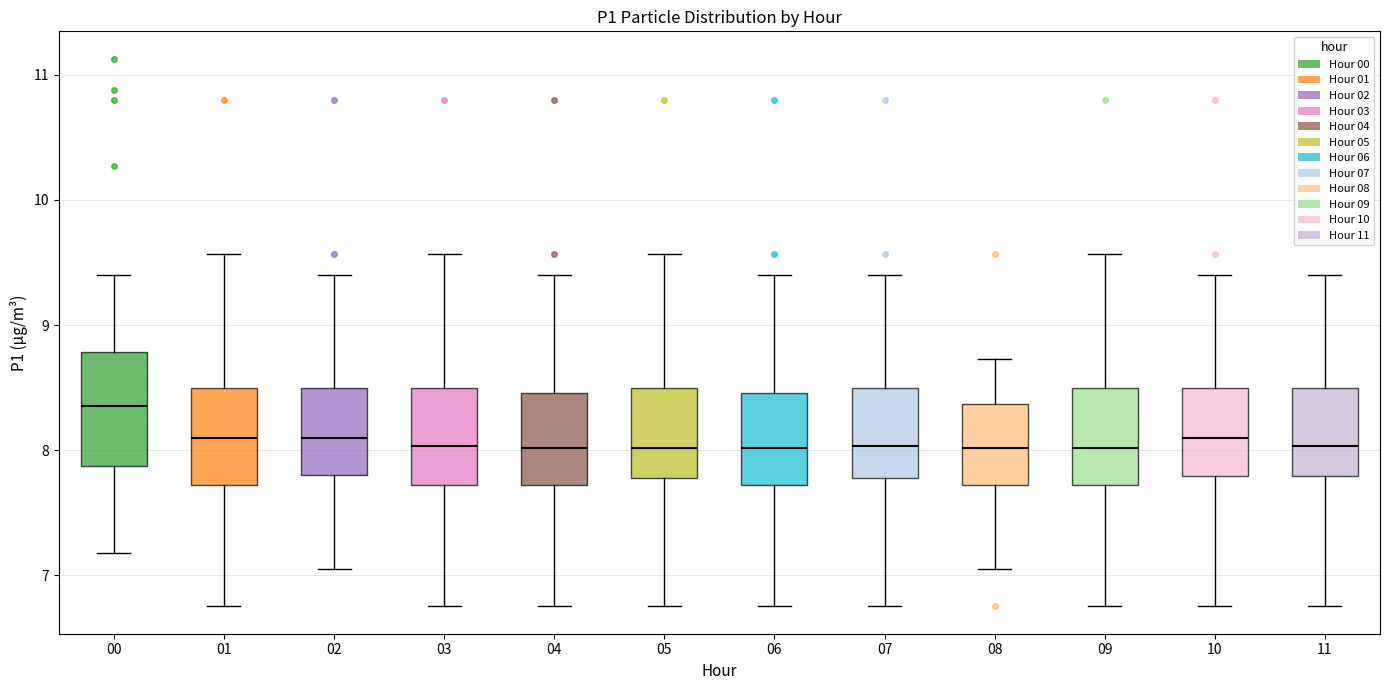

Reading left to right, read every box against the y-axis: the position of its median line, the range the box covers, and the ends of its whiskers. The values are not printed on the chart, so give them approximately, as read against the axis.

00: median 8.4, box 7.9 to 8.8, whiskers 7.2 to 9.4
01: median 8.1, box 7.7 to 8.5, whiskers 6.8 to 9.6
02: median 8.1, box 7.8 to 8.5, whiskers 7.1 to 9.4
03: median 8.0, box 7.7 to 8.5, whiskers 6.8 to 9.6
04: median 8.0, box 7.7 to 8.5, whiskers 6.8 to 9.4
05: median 8.0, box 7.8 to 8.5, whiskers 6.8 to 9.6
06: median 8.0, box 7.7 to 8.5, whiskers 6.8 to 9.4
07: median 8.0, box 7.8 to 8.5, whiskers 6.8 to 9.4
08: median 8.0, box 7.7 to 8.4, whiskers 7.1 to 8.7
09: median 8.0, box 7.7 to 8.5, whiskers 6.8 to 9.6
10: median 8.1, box 7.8 to 8.5, whiskers 6.8 to 9.4
11: median 8.0, box 7.8 to 8.5, whiskers 6.8 to 9.4